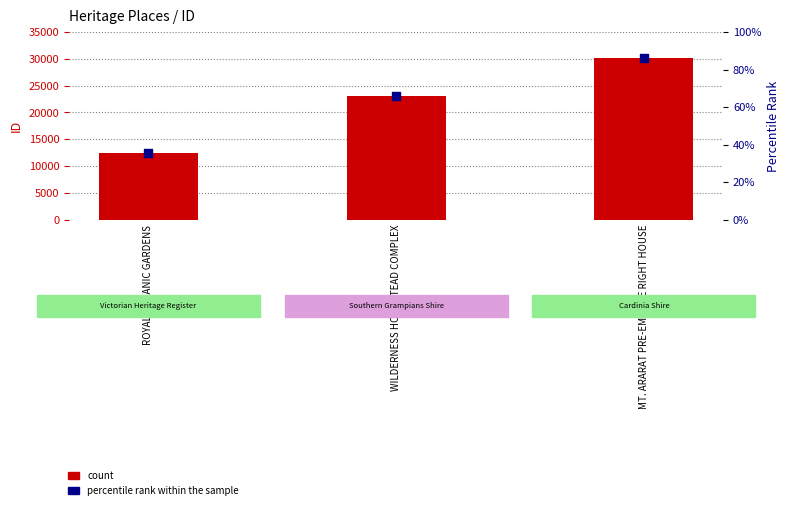

At which category is the sum across all series the highest?

MT. ARARAT PRE-EMPTIVE RIGHT HOUSE